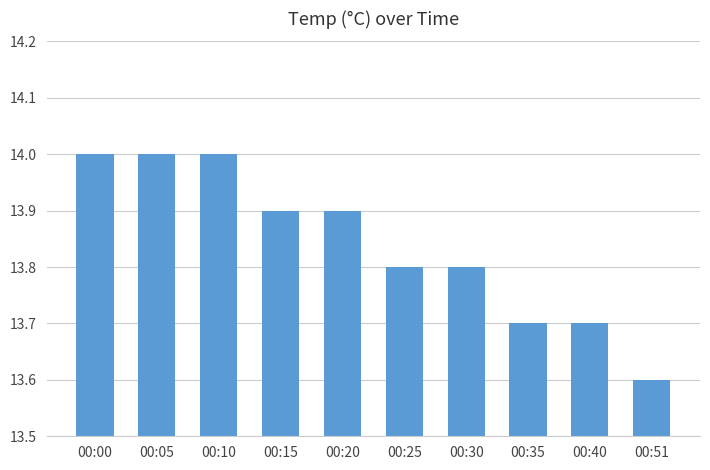

Reading left to right, transcribe all the data shown in this chart.

14.0	14.0	14.0	13.9	13.9	13.8	13.8	13.7	13.7	13.6